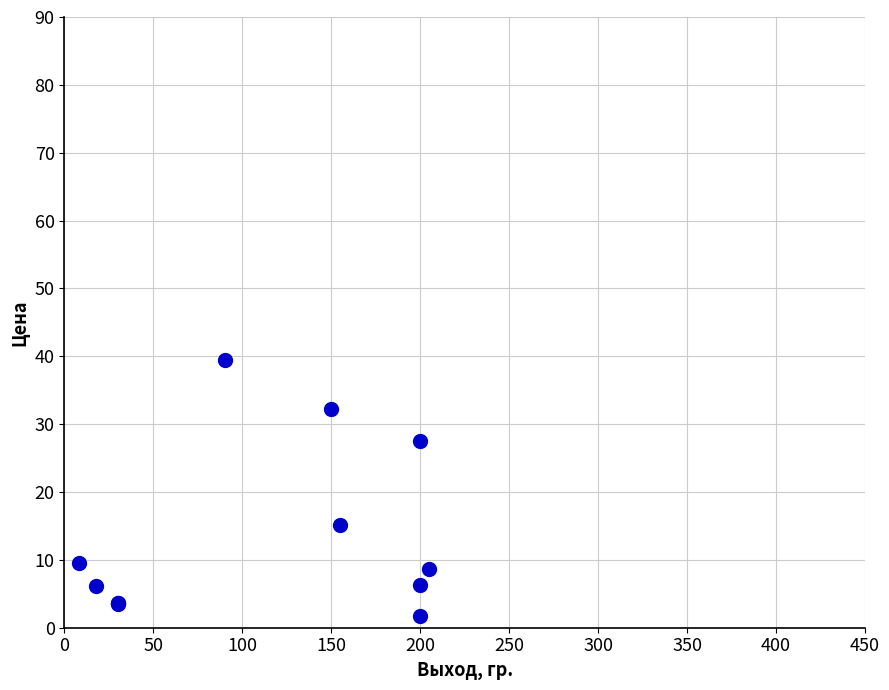

What Y value in the scatter plot is closest to 20?

15.1